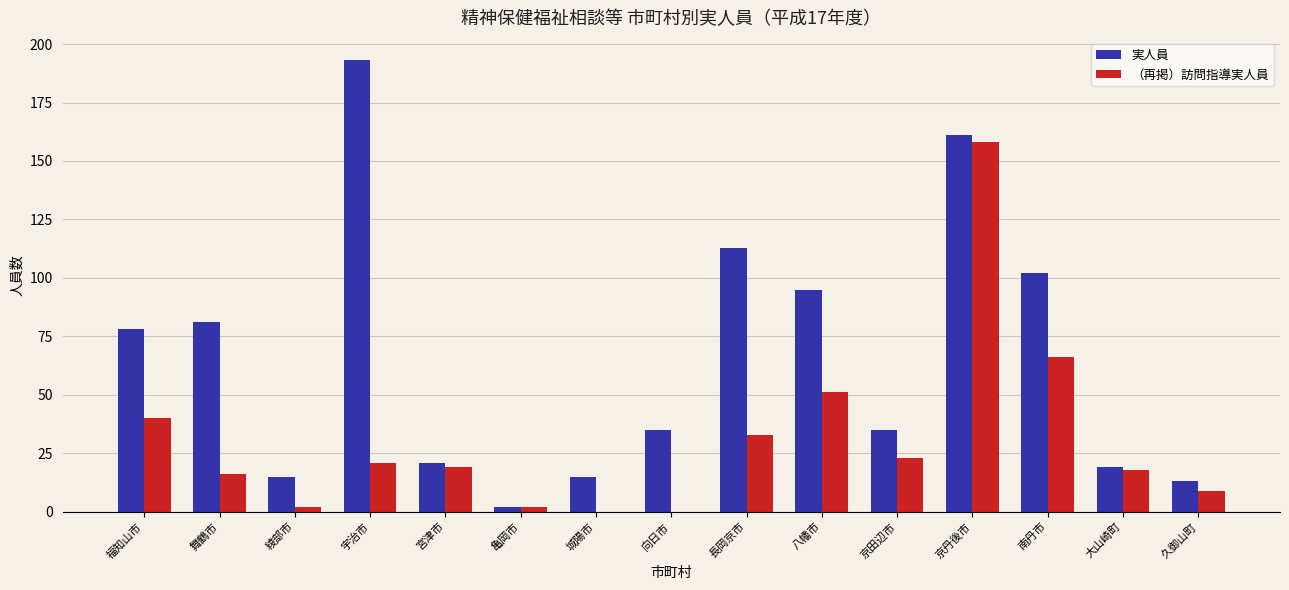

What is the sum of the （再掲）訪問指導実人員 values at 京丹後市 and 長岡京市?

191